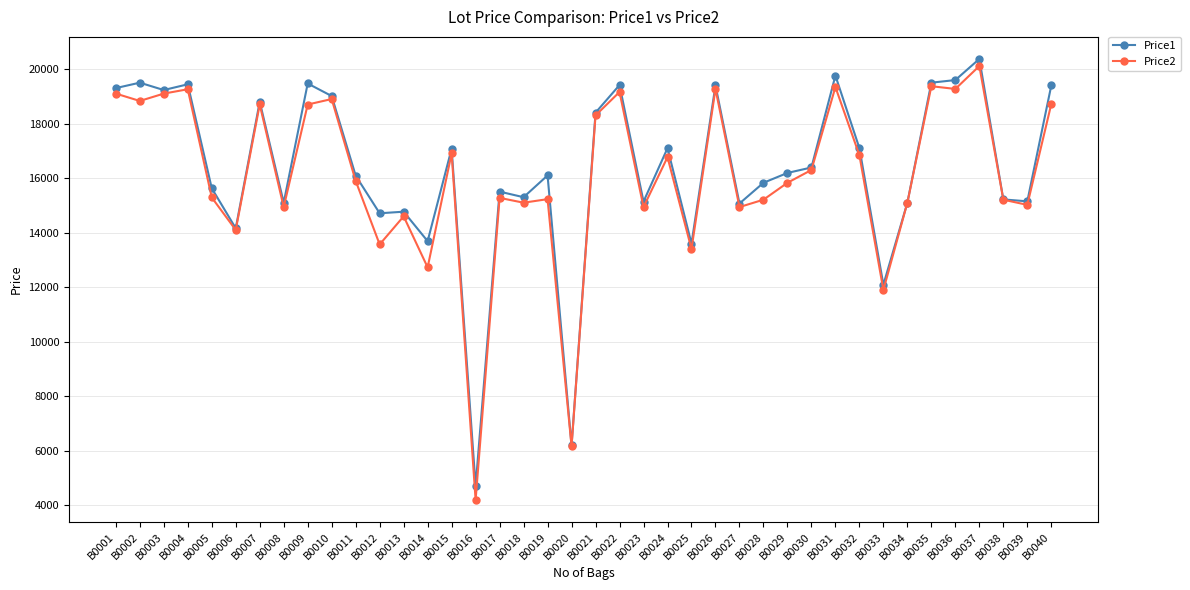

Is the value of Price1 at B0034 greater than the value of Price2 at B0002?

No